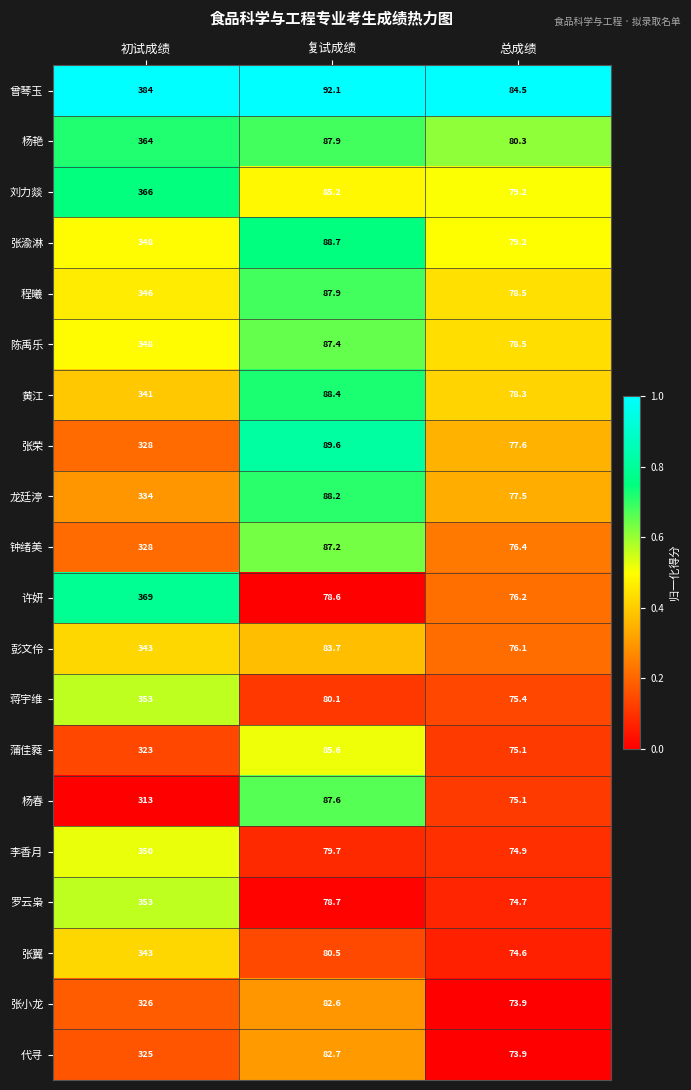

What is the maximum value for 张小龙?

326.0